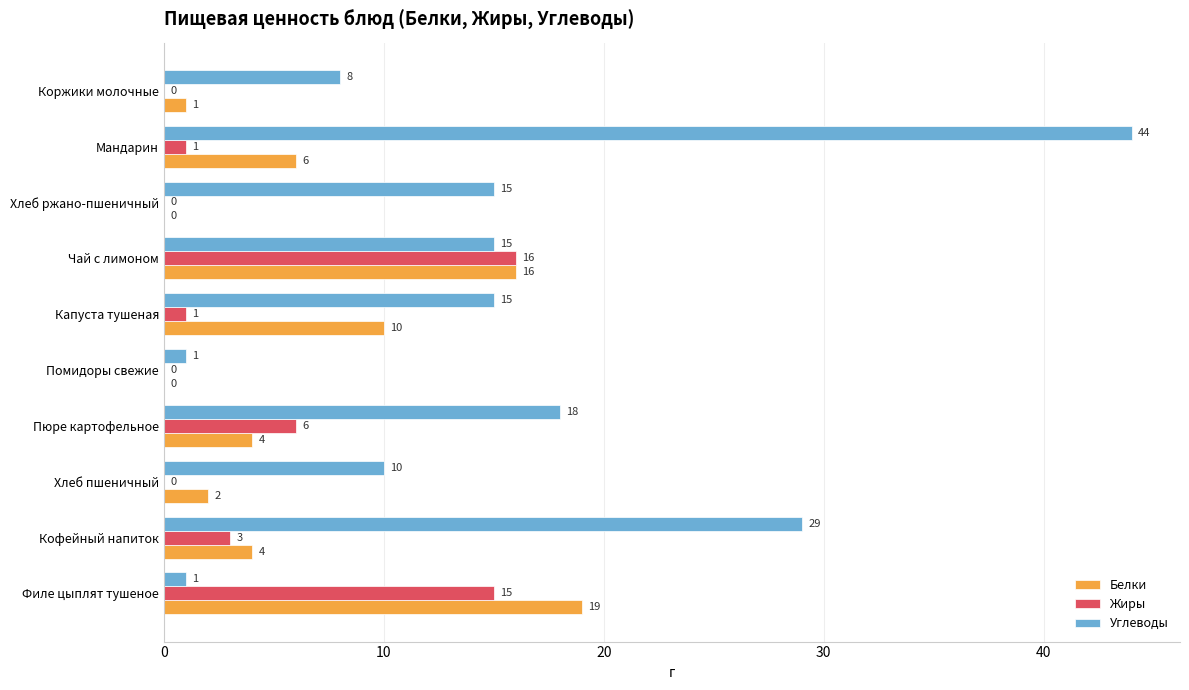

Where is Жиры nearest to the value 8?

Пюре картофельное